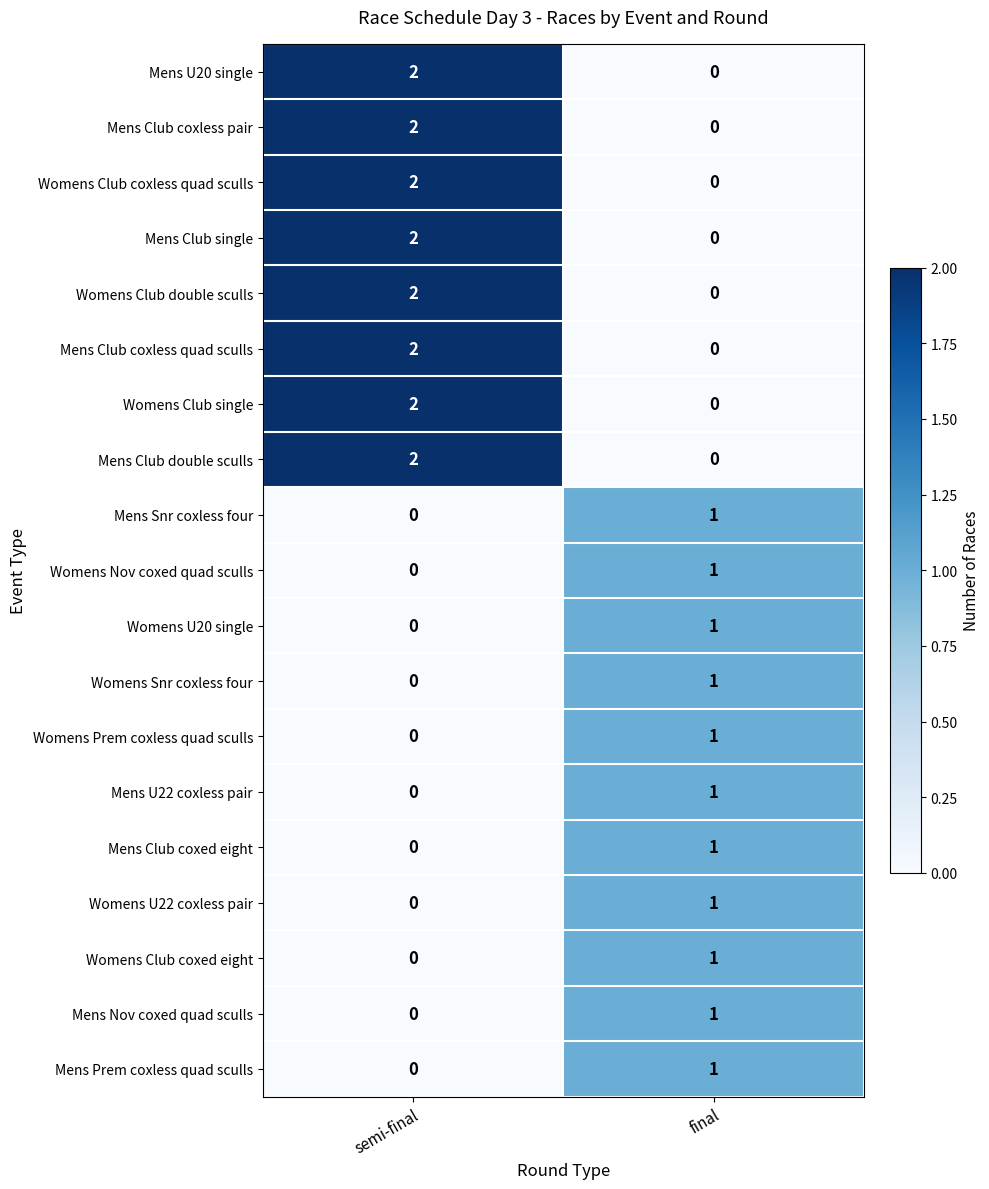

Is it true that Mens Snr coxless four equals 1 at final?

True